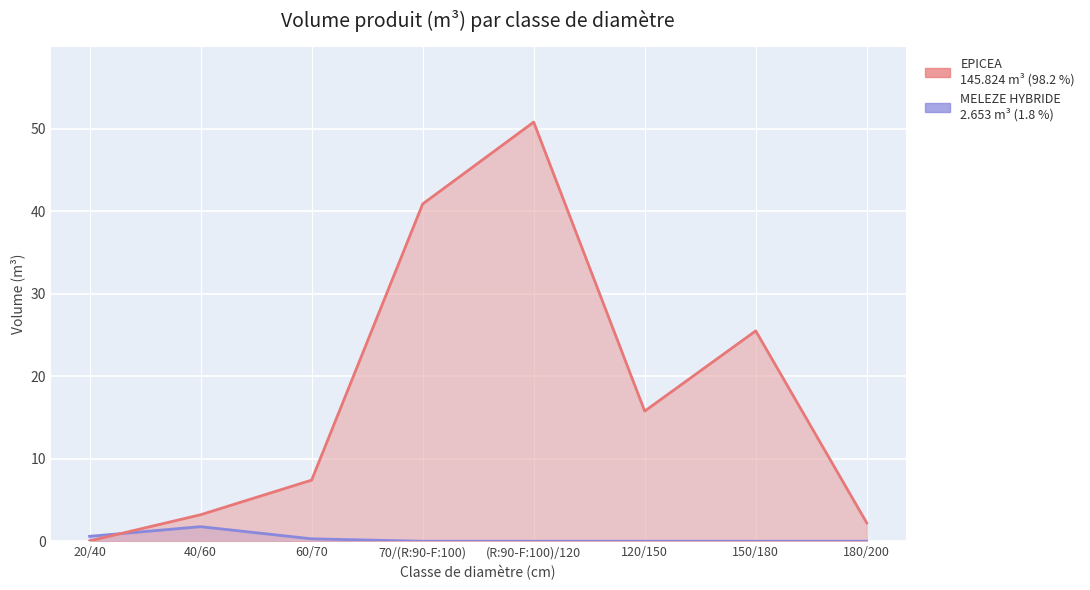

Which category has the lowest value across all series?

70/(R:90-F:100)